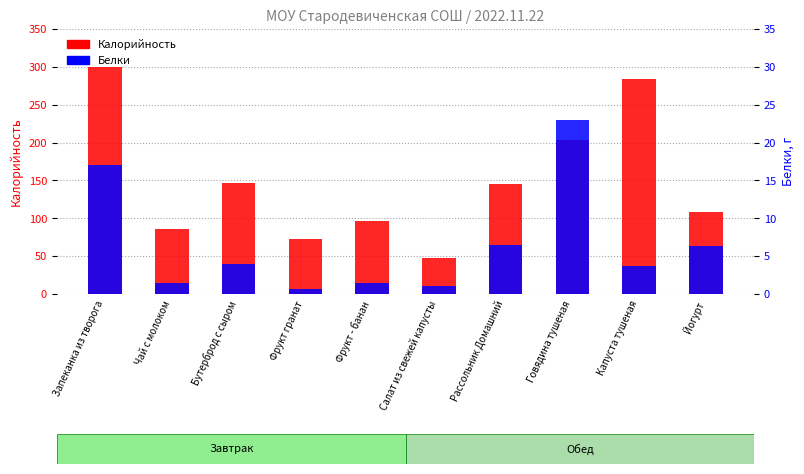

True or false: Калорийность has a value of 89.3 at Бутерброд с сыром.

False